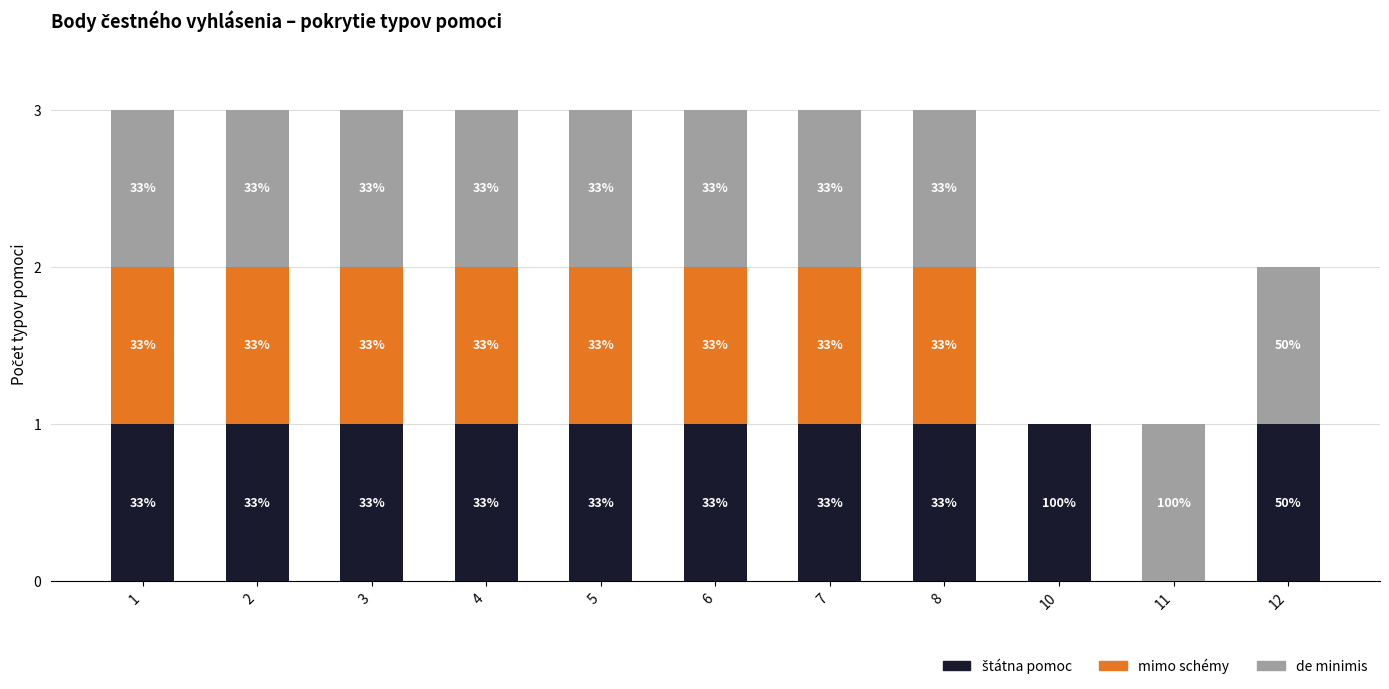

Which series changed the most between 6 and 11?

štátna pomoc